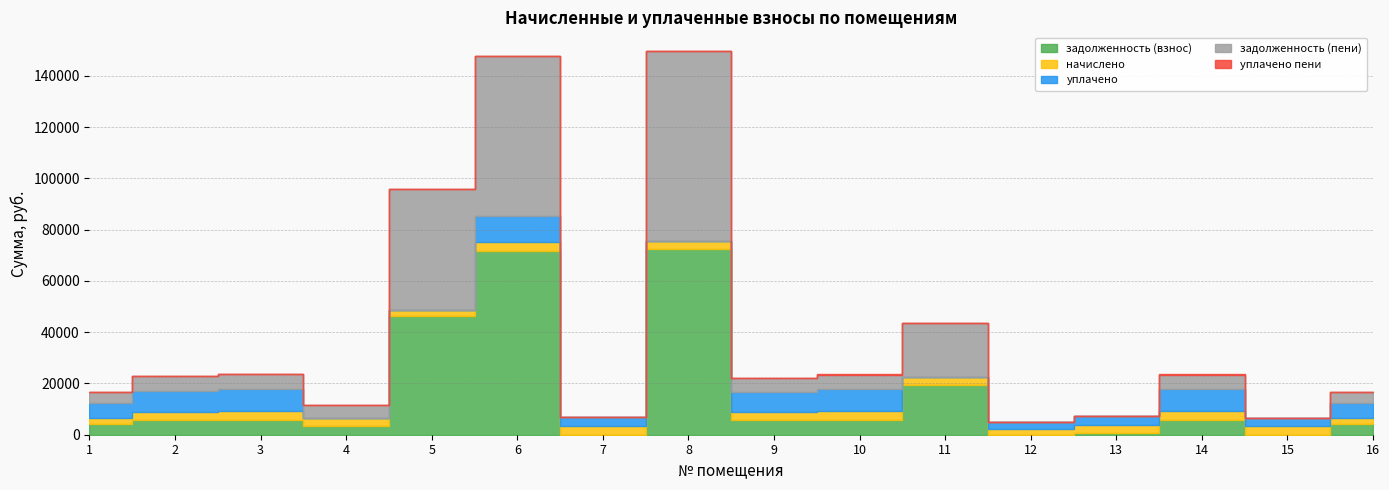

The уплачено series shows 2702.8 at 2. True or false?

False